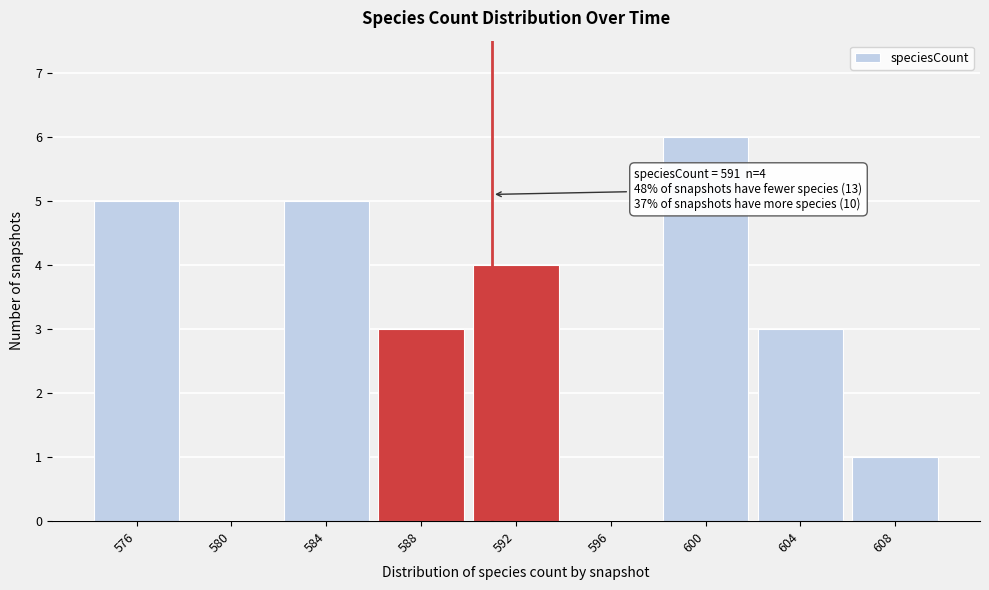

Over which range of the x-axis is the bar tallest?

598 to 602